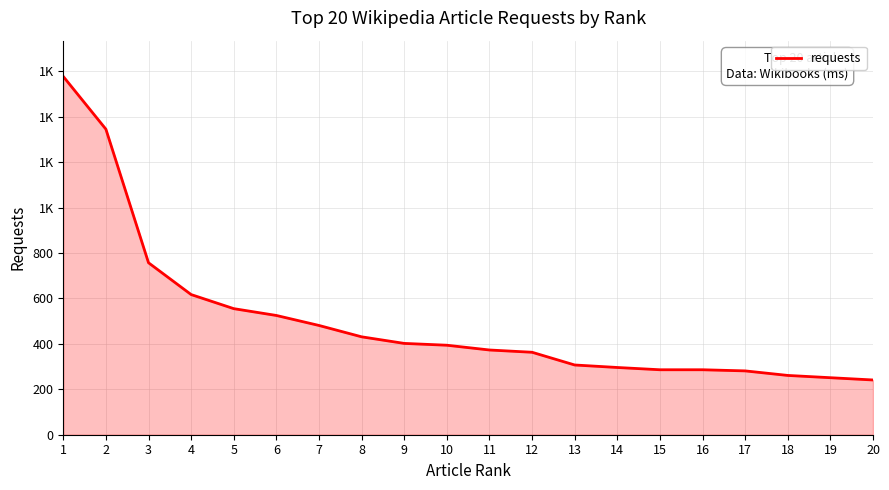

What is the greatest value displayed?

1577